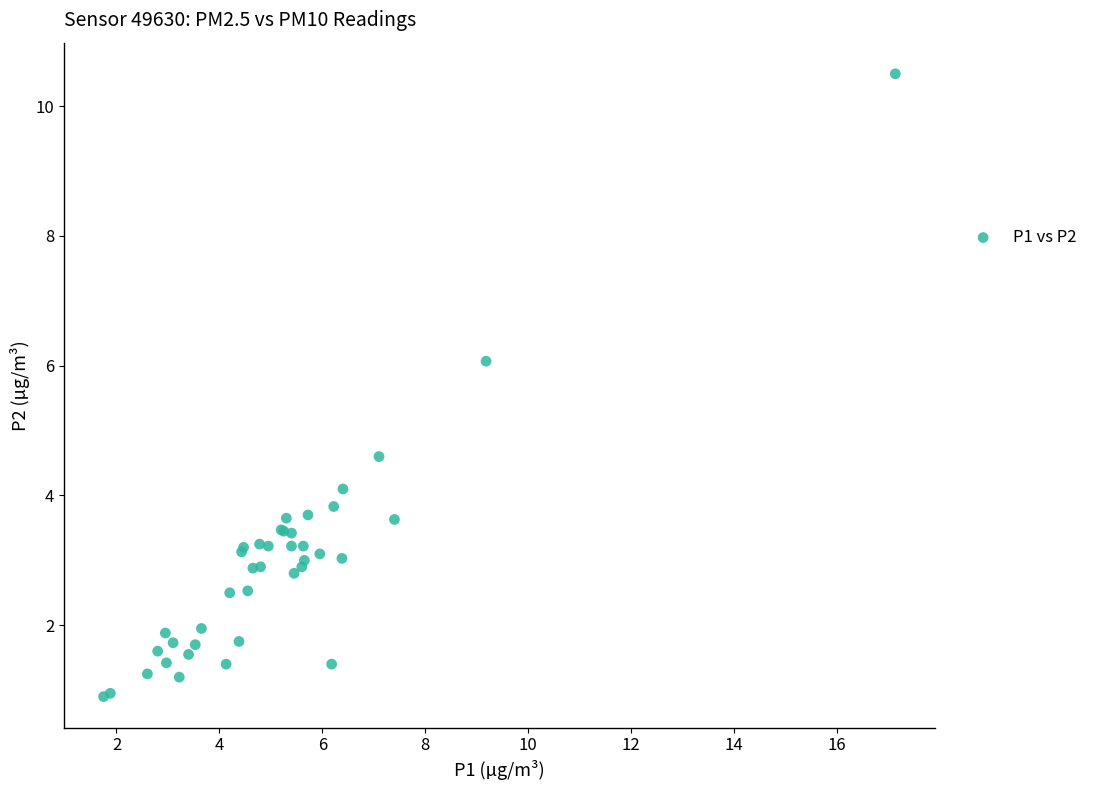

What Y value in the scatter plot is closest to 5?

4.6